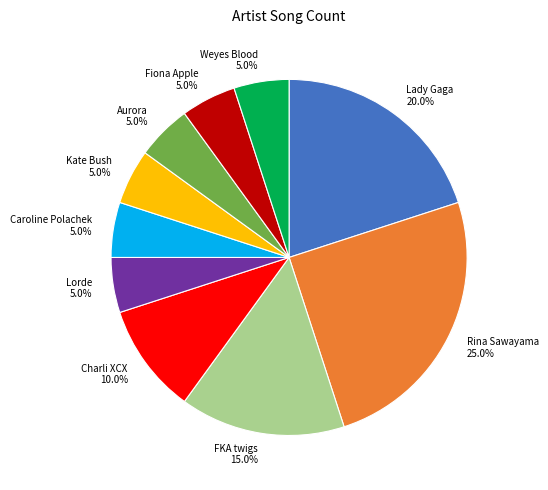

Does Aurora represent more than half of the total?

No